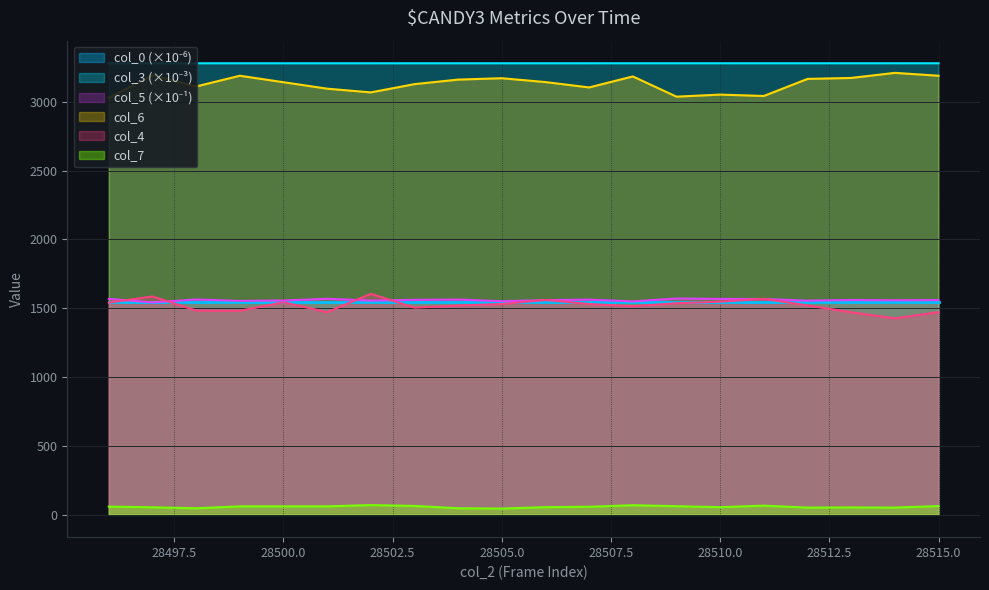

Is it true that col_2 equals 448.8 at 28503?

False